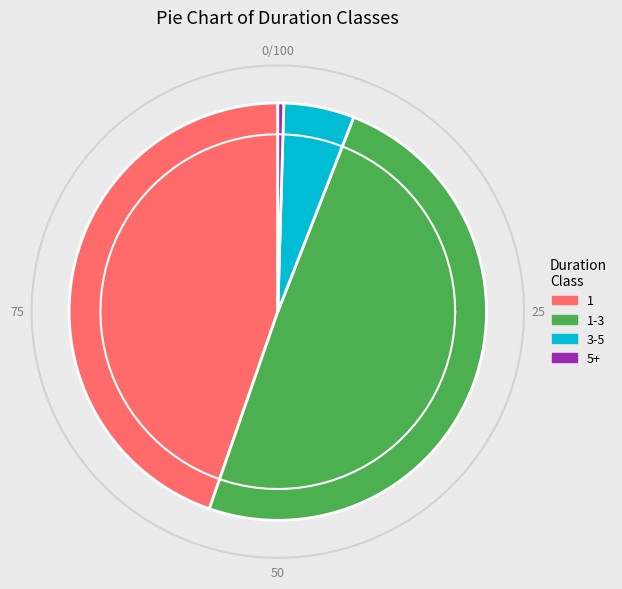

The 3-5 slice represents 15% of the pie. True or false?

False